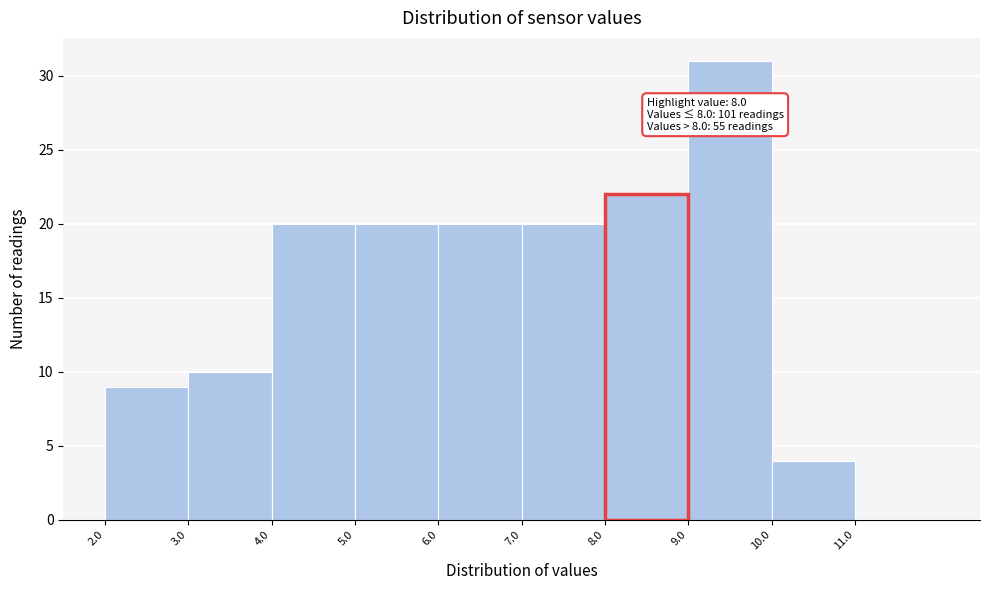

Over which range of the x-axis is the bar tallest?

9 to 10